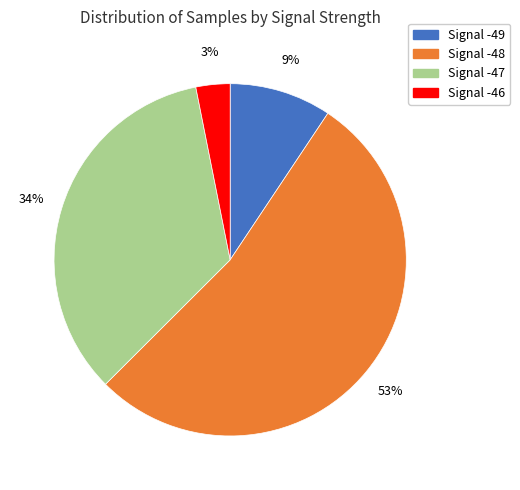

To the nearest percent, what is the average slice percentage?

25%